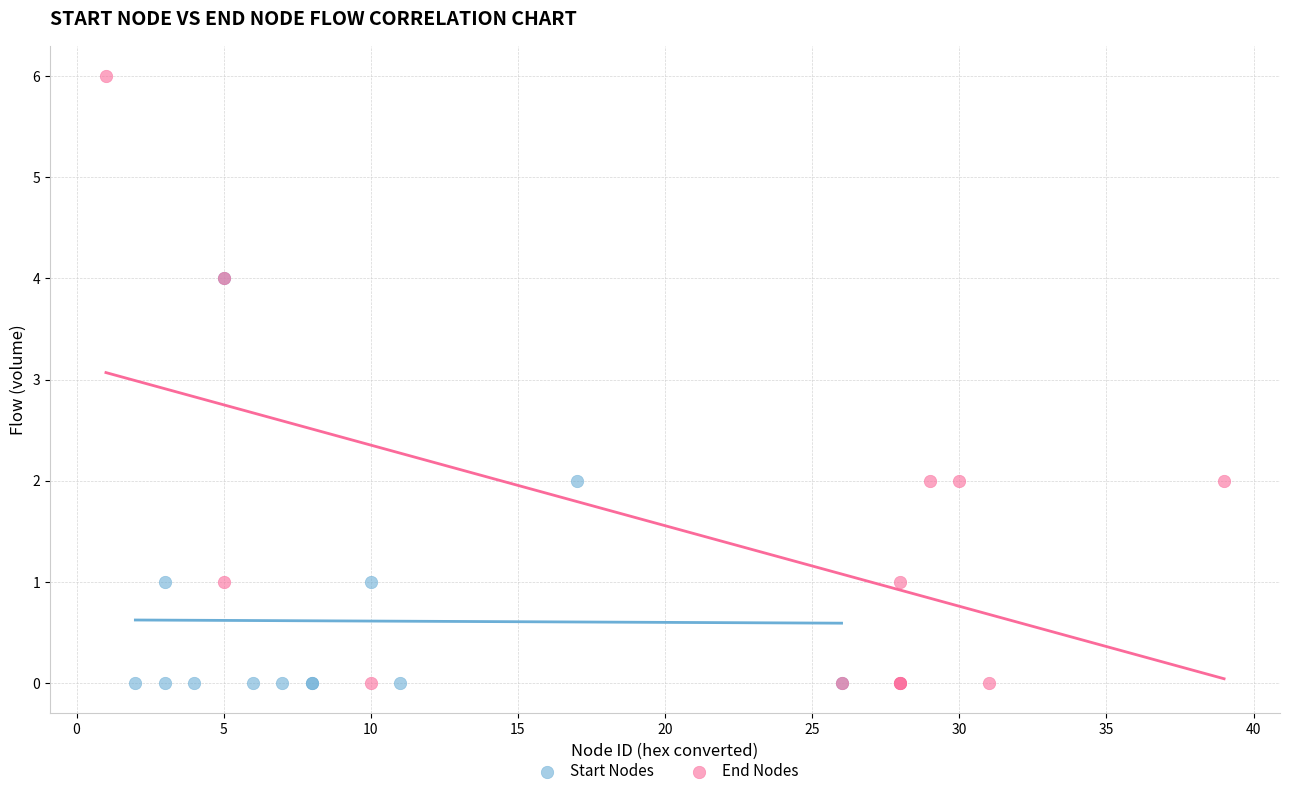

Which series reaches the maximum Y coordinate?

End Nodes